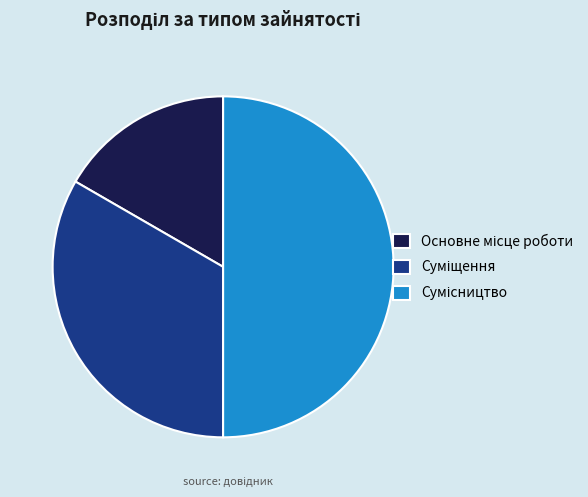

Do Сумісництво and Основне місце роботи together represent more than half of the pie?

Yes